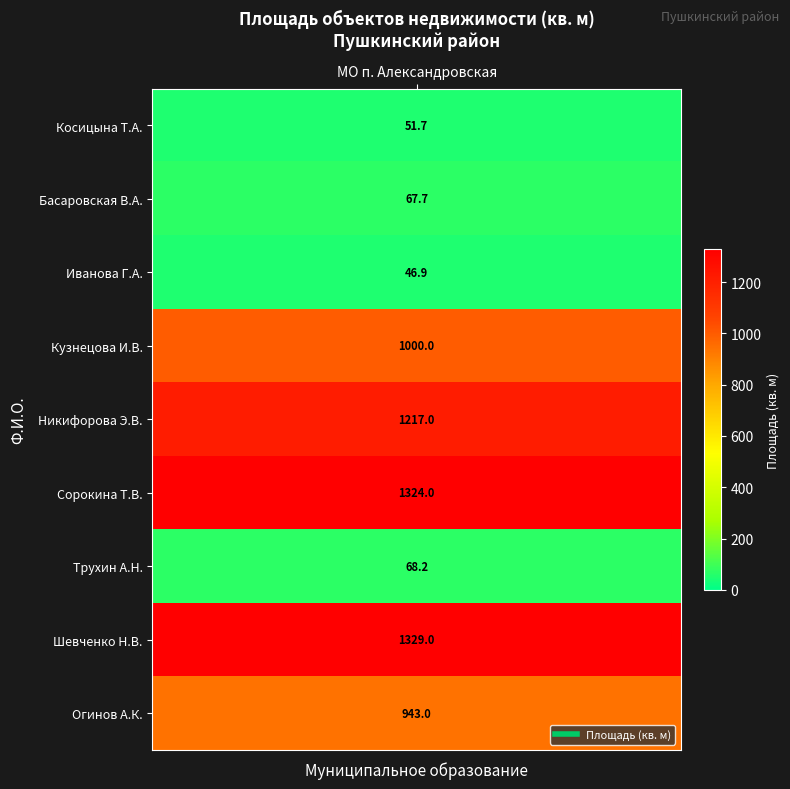

The chart shows a value of 1329.0 at Шевченко Нина Викторовна. True or false?

True